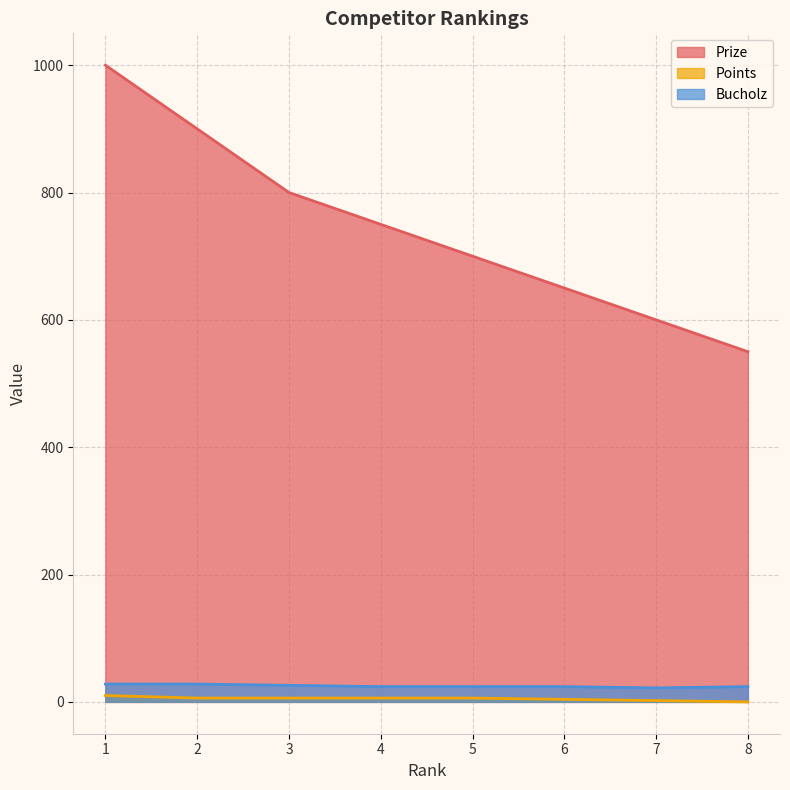

Between 3 and 8, which is larger?

3